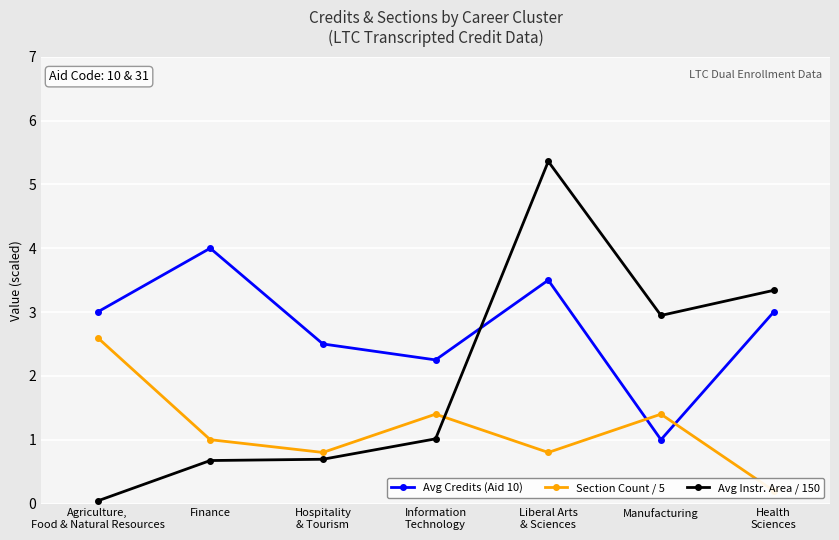

What is the difference between the Section Count / 5 values at Health
Sciences and Agriculture,
Food & Natural Resources?

2.4